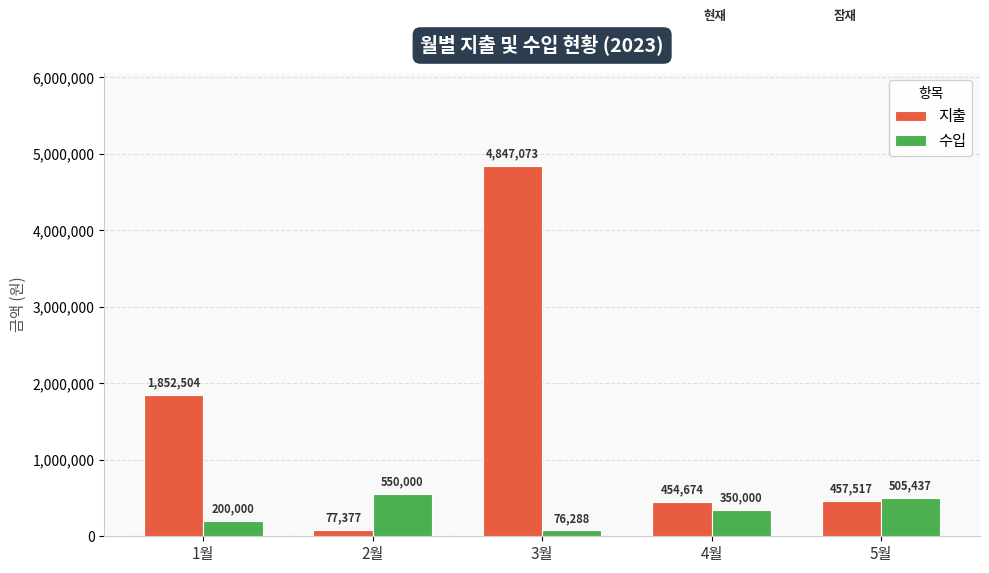

Where is 수입 nearest to the value 313144?

4월